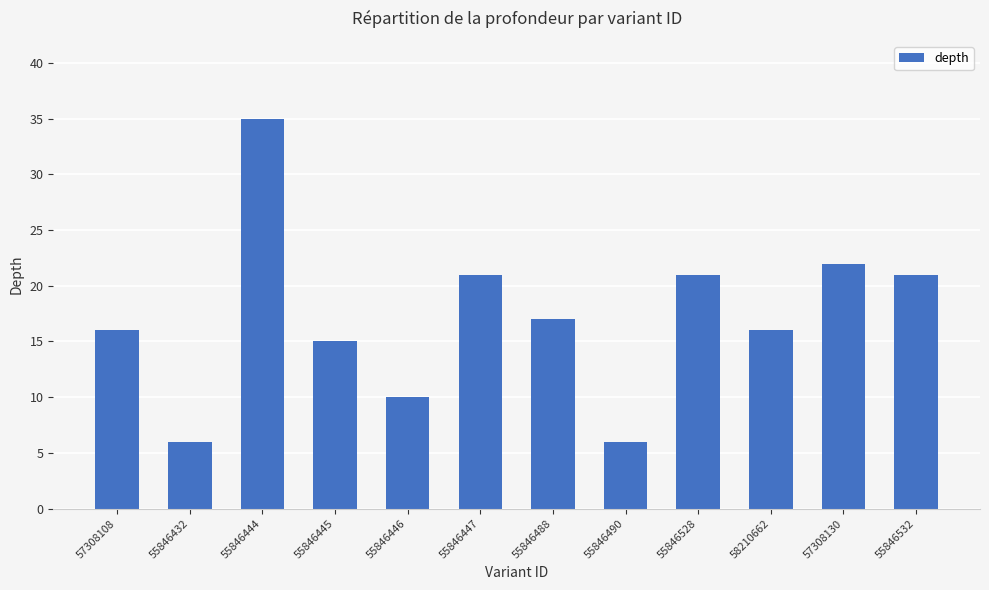

The value at 55846432 is 10. True or false?

False